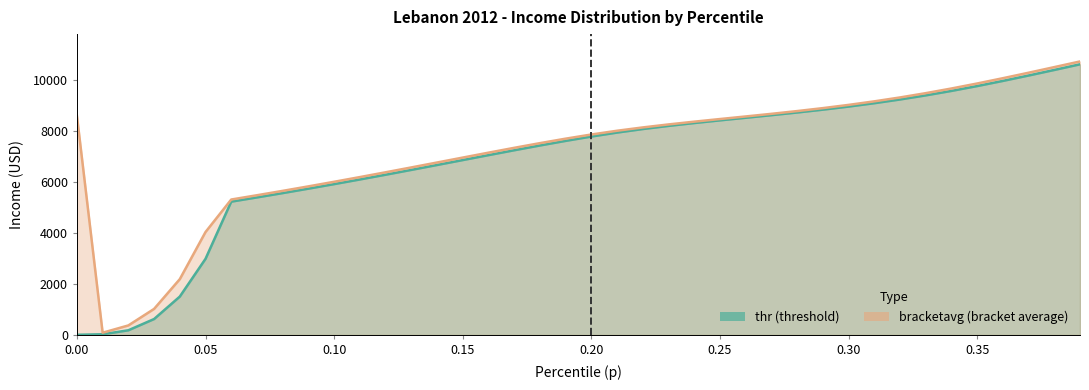

What are all the series names shown in the legend?

thr, bracketavg